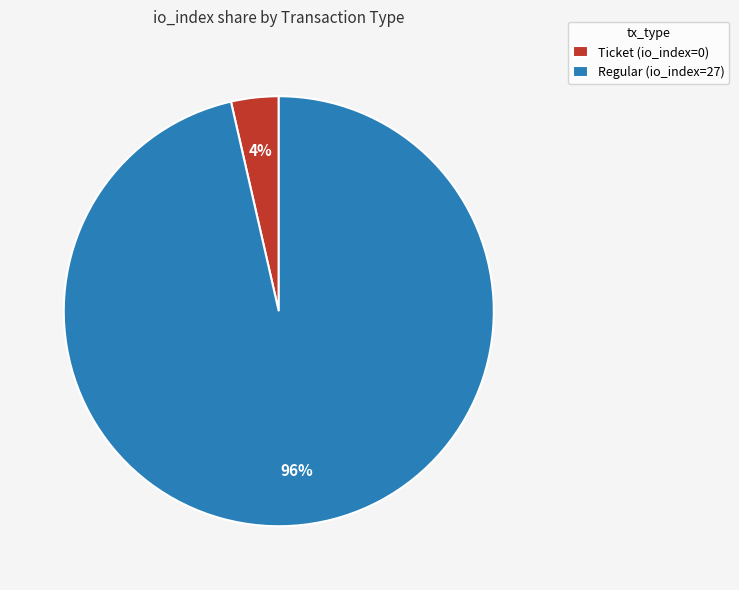

Is there any slice that represents more than half of the pie?

Yes